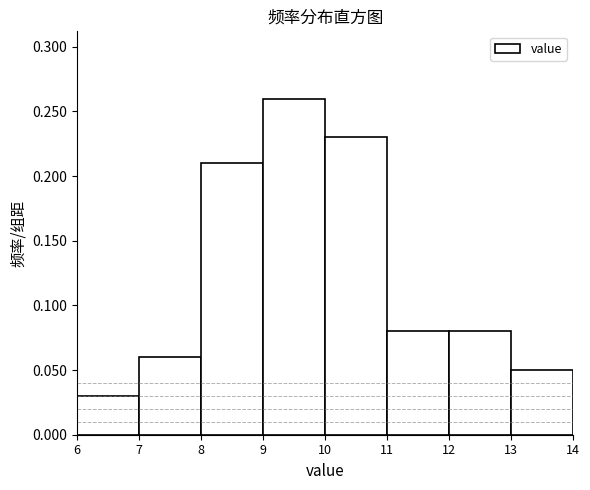

Over which range of the x-axis is the bar tallest?

9 to 10